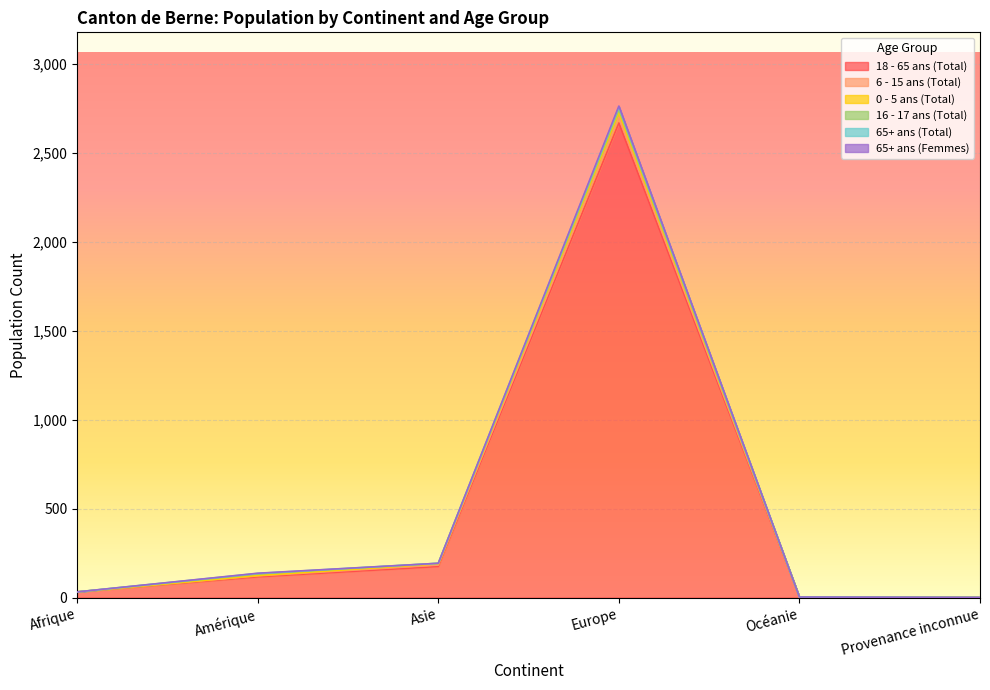

What position from the left is Océanie?

5